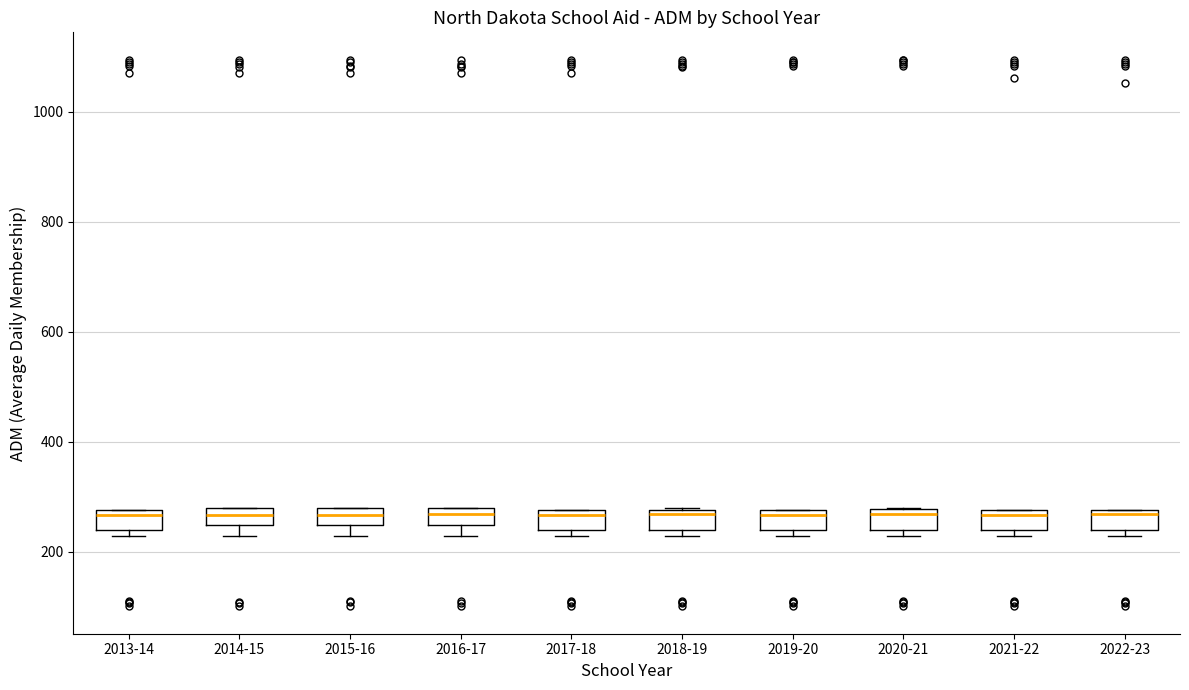

Where does the median line of the box for 2017-18 sit on the y-axis? The values are not printed on the chart, so give them approximately, as read against the axis.

260